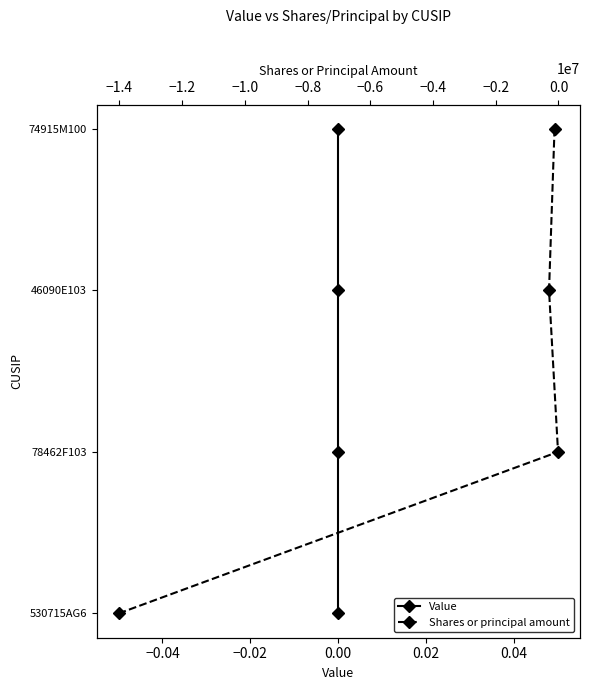

What are all the series names shown in the legend?

Value, Shares or principal amount